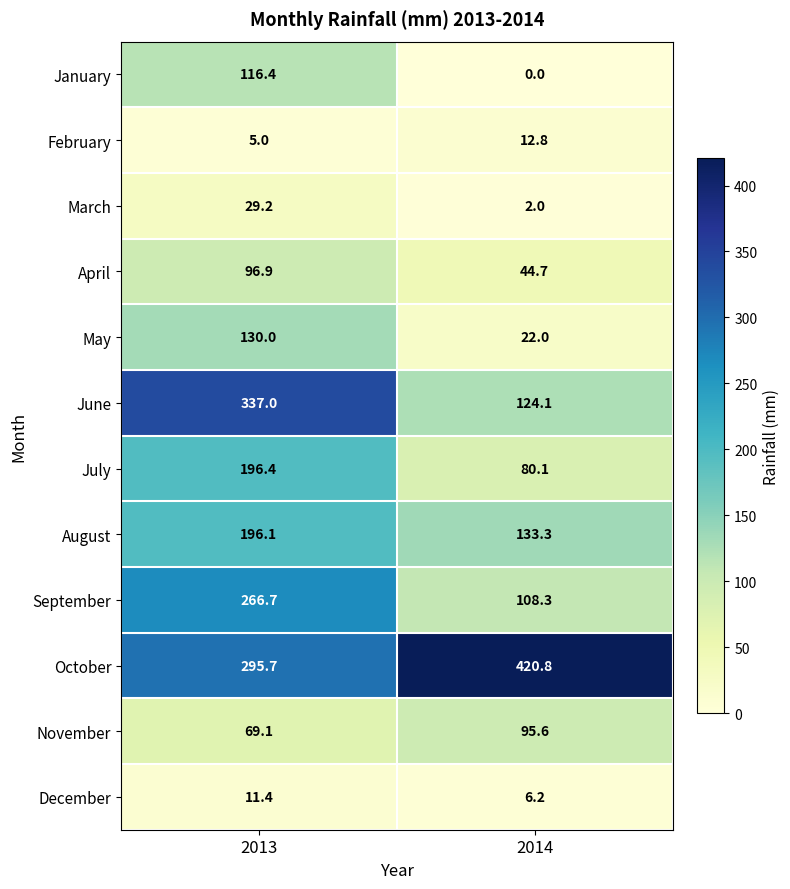

How many positive values does the January series have?

1